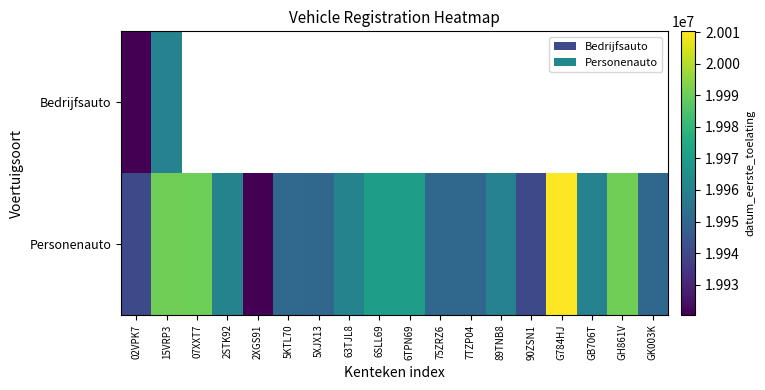

The value of Personenauto at GK003K is 13052190.1. True or false?

False